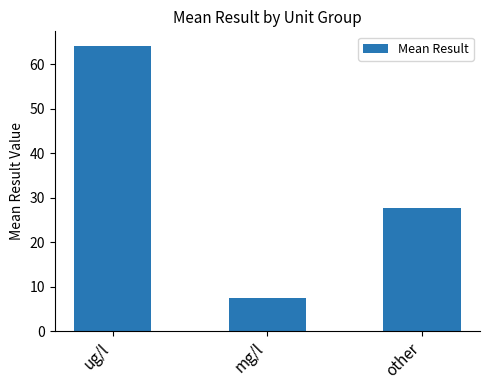

True or false: the data shows 5.0 at mg/l.

False